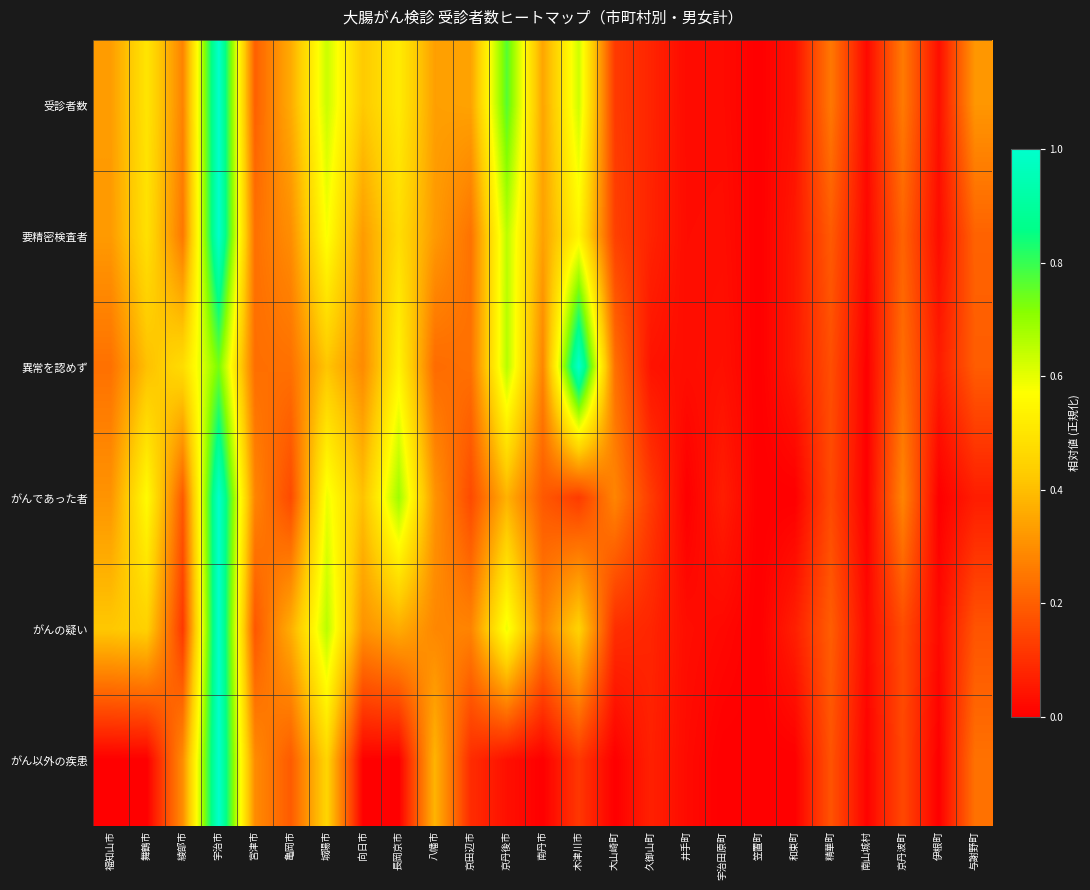

At which category is the sum across all series the highest?

宇治市